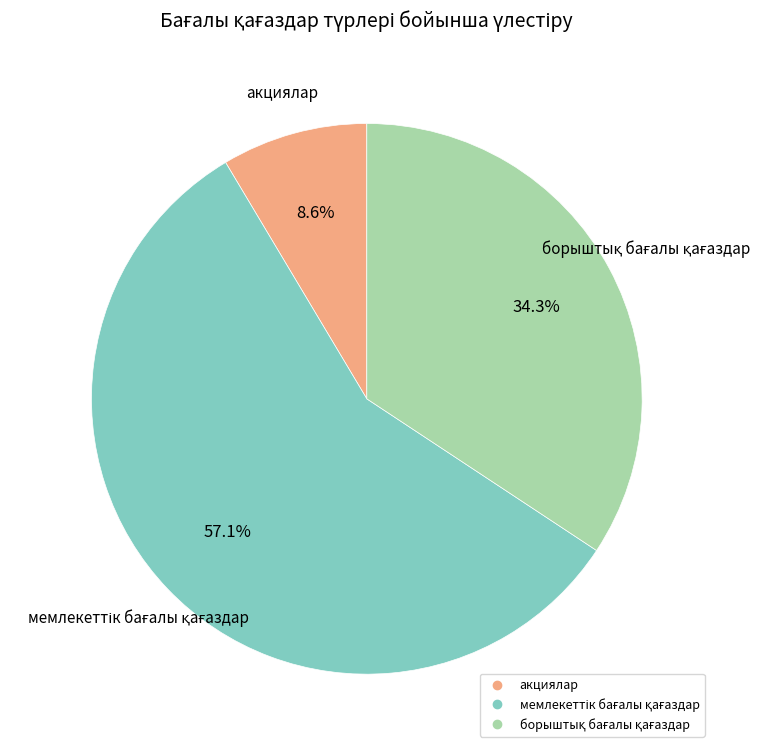

Does акциялар represent more than half of the total?

No